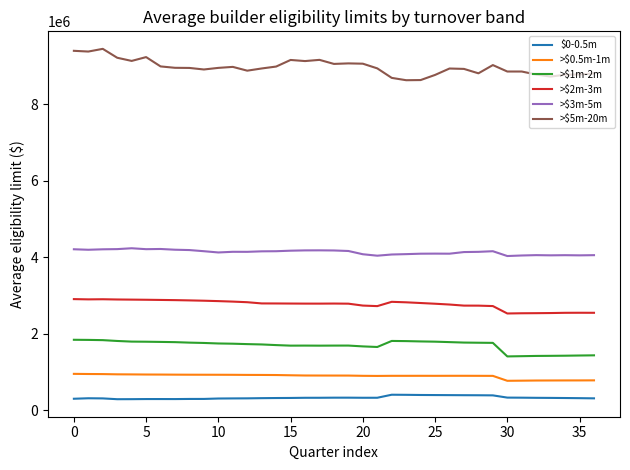

What is the minimum value for >$5m-20m?

8630050.8